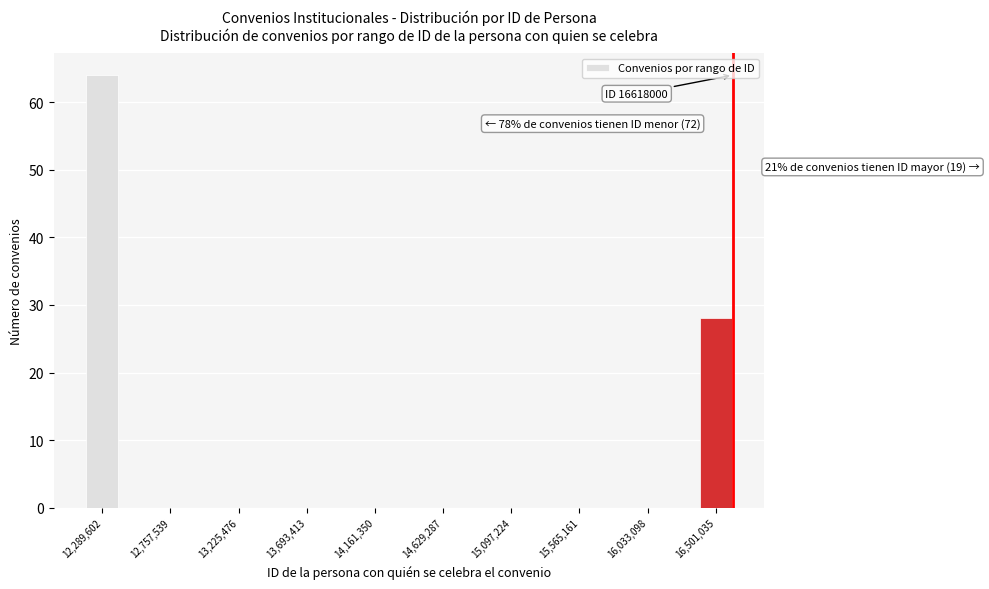

Which range on the x-axis has the tallest bar?

12150000 to 12400000